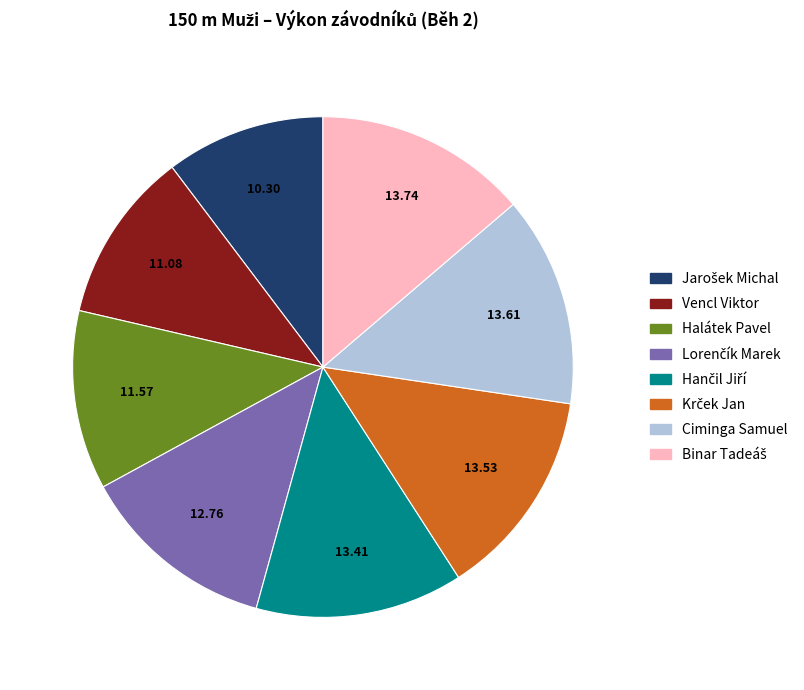

What is the ratio of the value at Ciminga Samuel to the value at Vencl Viktor?

1.2